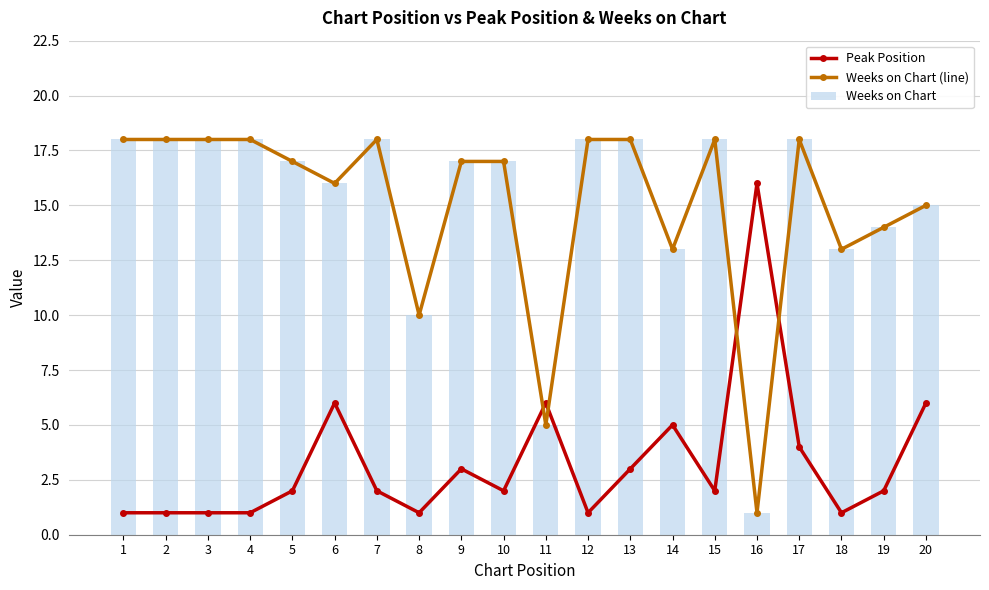

What are all the series names shown in the legend?

Peak Position, Weeks on Chart (line), Weeks on Chart